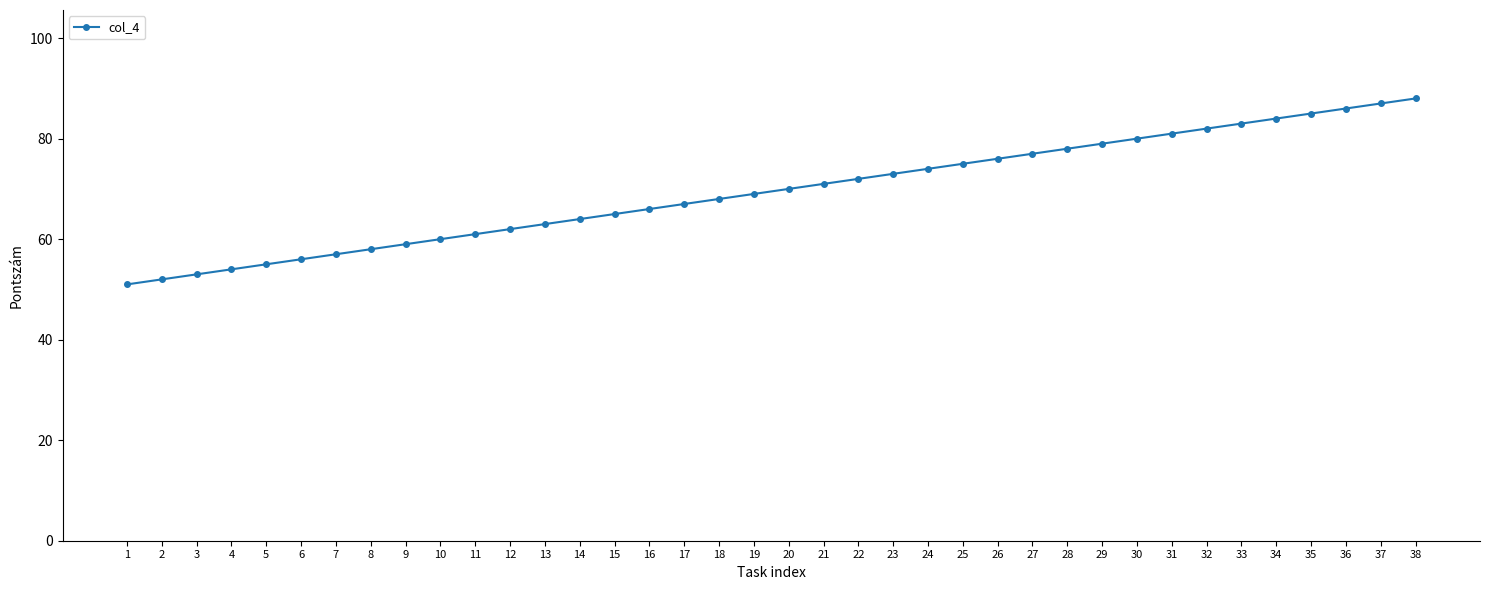

Where is the data nearest to the value 69?

19